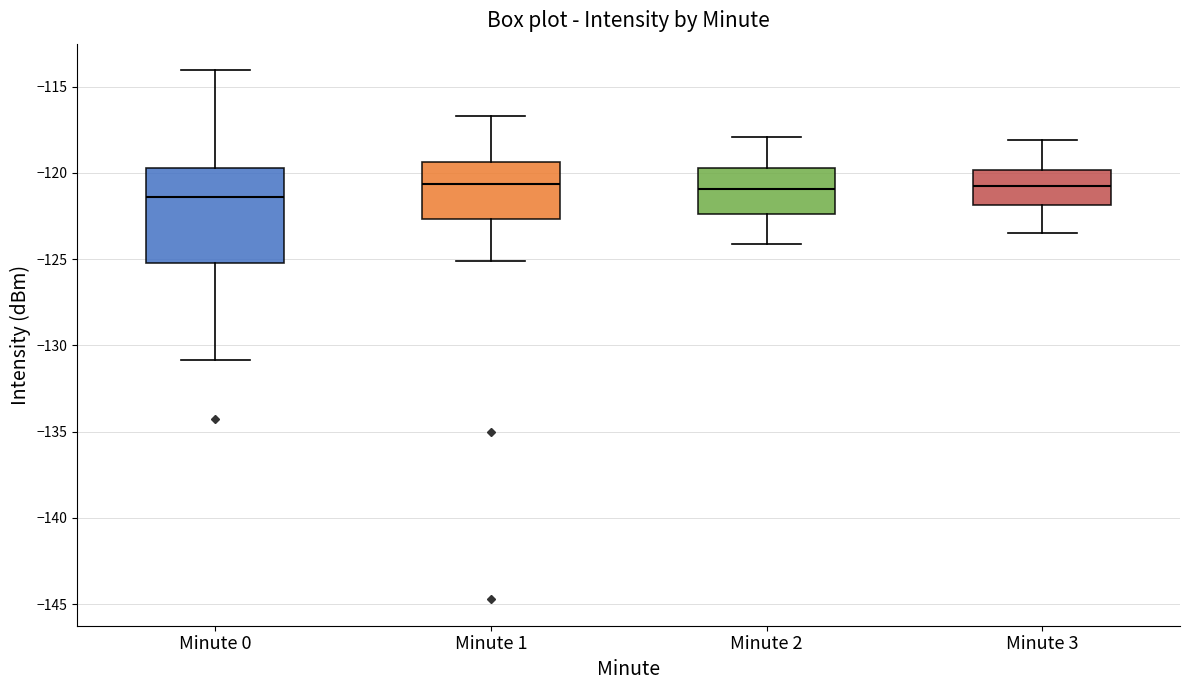

Reading left to right, transcribe this box plot: for each box, give where its median line is, the range the box spans, and where its two whiskers end, as read against the y-axis. The values are not printed on the chart, so give them approximately, as read against the axis.

Minute 0: median -121.5, box -125.0 to -119.5, whiskers -131.0 to -114.0
Minute 1: median -120.5, box -122.5 to -119.5, whiskers -125.0 to -116.5
Minute 2: median -121.0, box -122.5 to -119.5, whiskers -124.0 to -118.0
Minute 3: median -120.5, box -122.0 to -120.0, whiskers -123.5 to -118.0